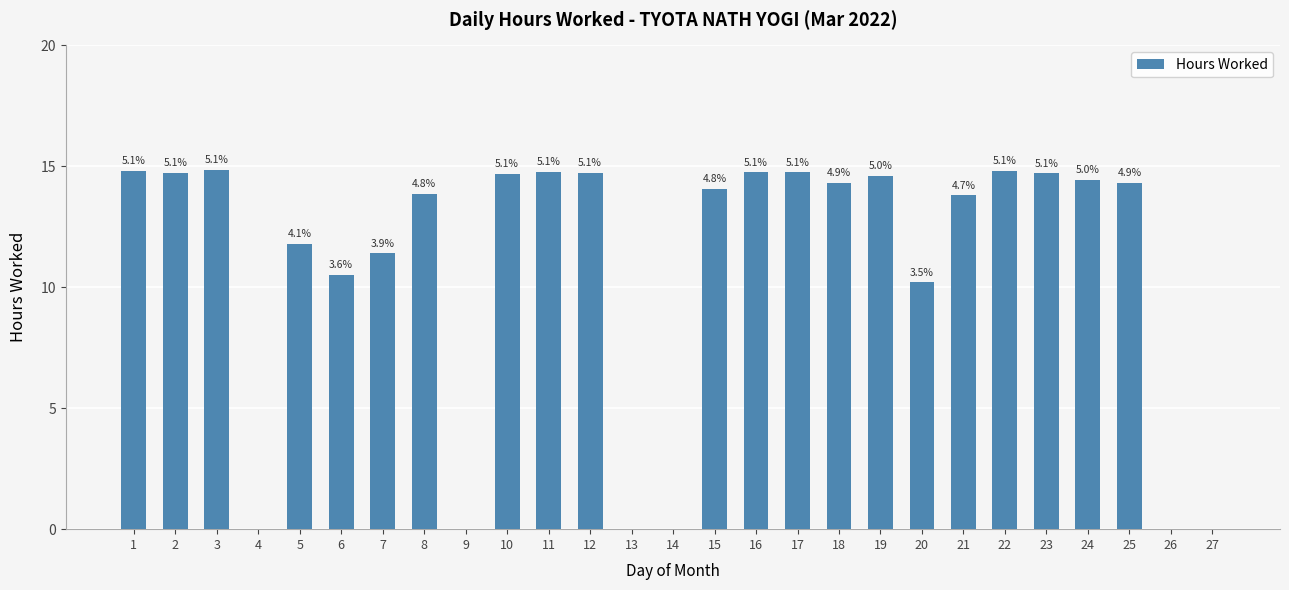

What is the change in value from 23 to 25?

-0.4